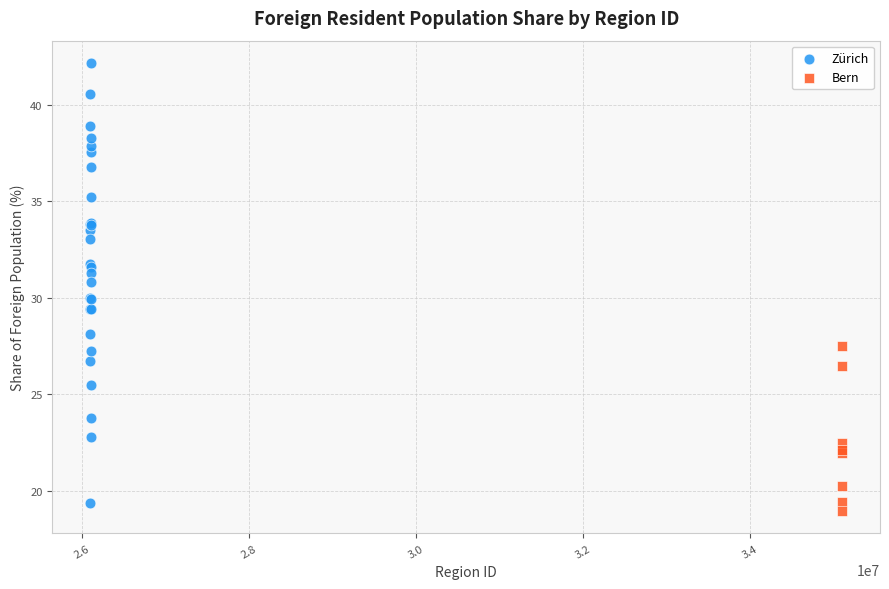

Which series has the widest spread of Y values?

Zürich